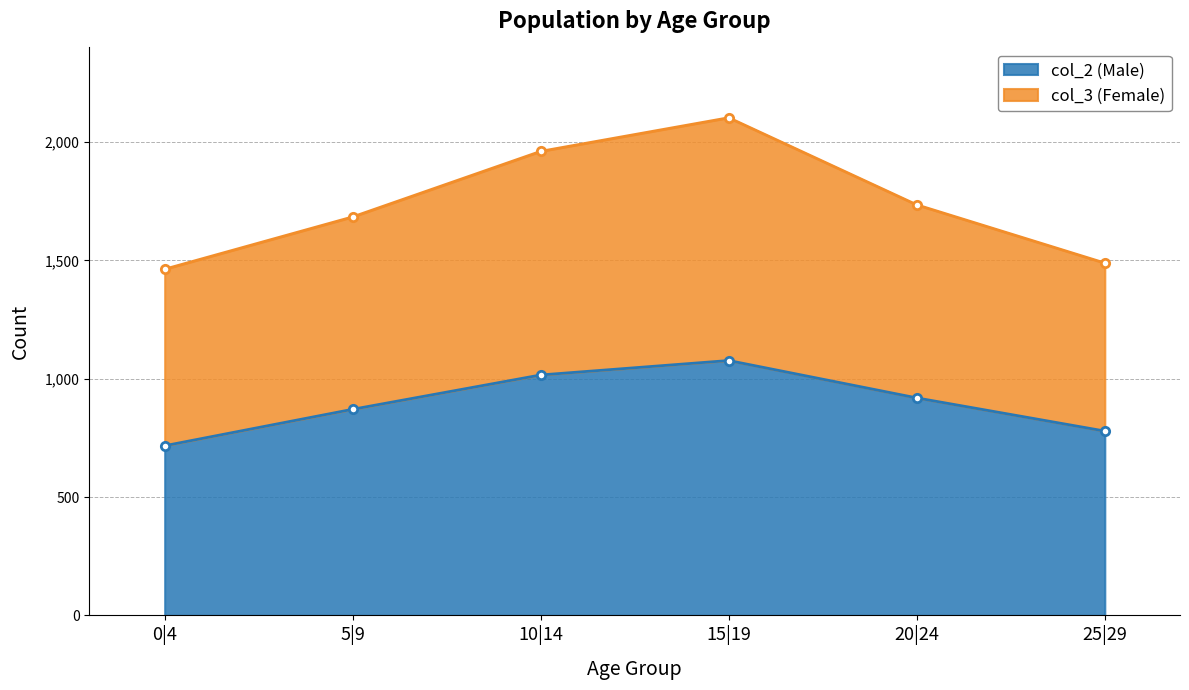

True or false: col_3 (Female) has more than 0 points higher than both neighbors.

True